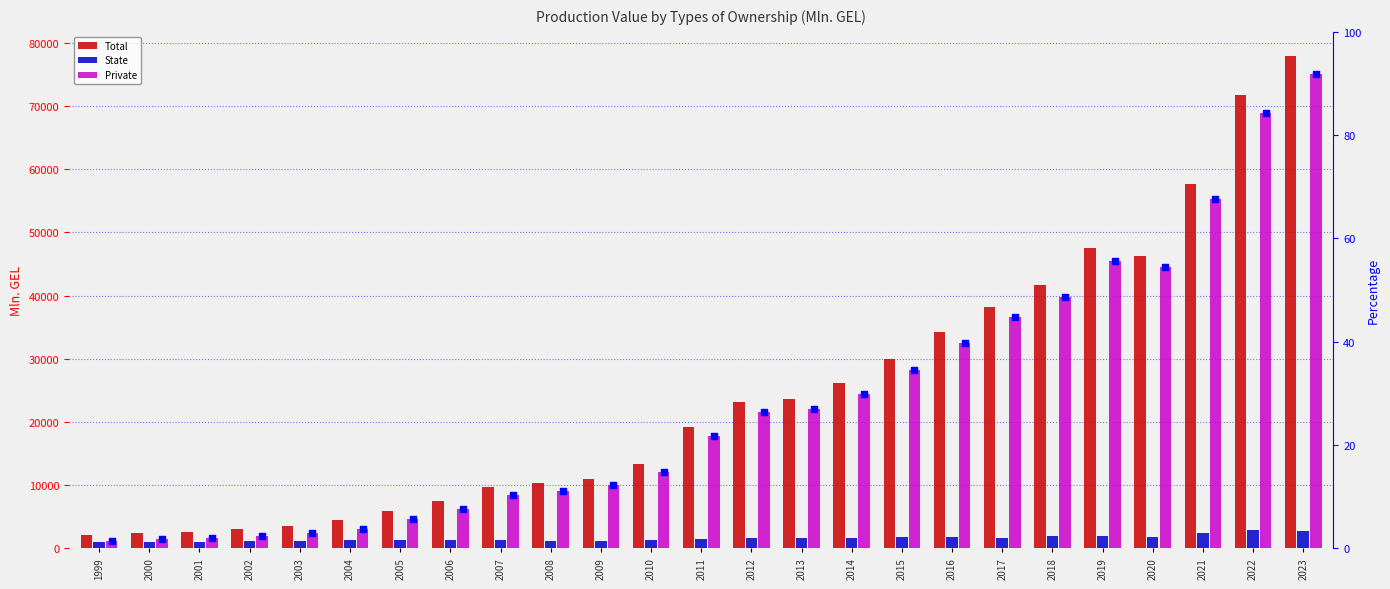

Which series reaches the minimum Y coordinate?

State